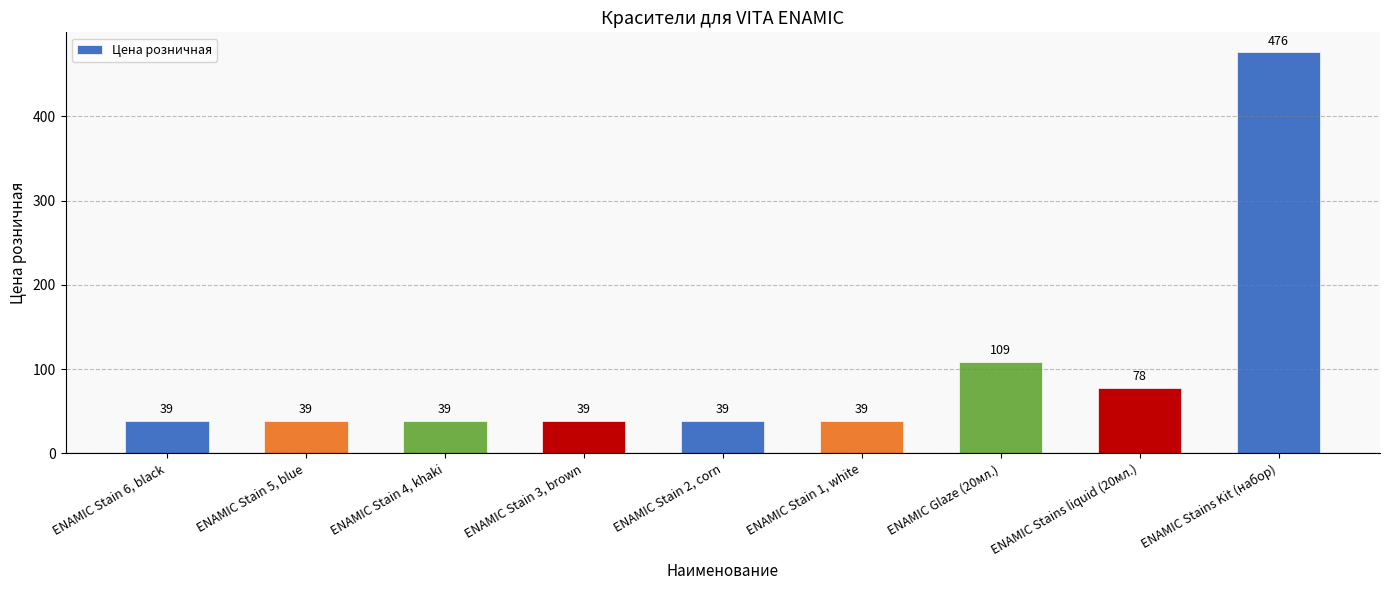

Reading right to left, list all the values displayed in this chart.

ENAMIC Stains Kit (набор)=476	ENAMIC Stains liquid (20мл.)=78	ENAMIC Glaze (20мл.)=109	ENAMIC Stain 1, white=39	ENAMIC Stain 2, corn=39	ENAMIC Stain 3, brown=39	ENAMIC Stain 4, khaki=39	ENAMIC Stain 5, blue=39	ENAMIC Stain 6, black=39